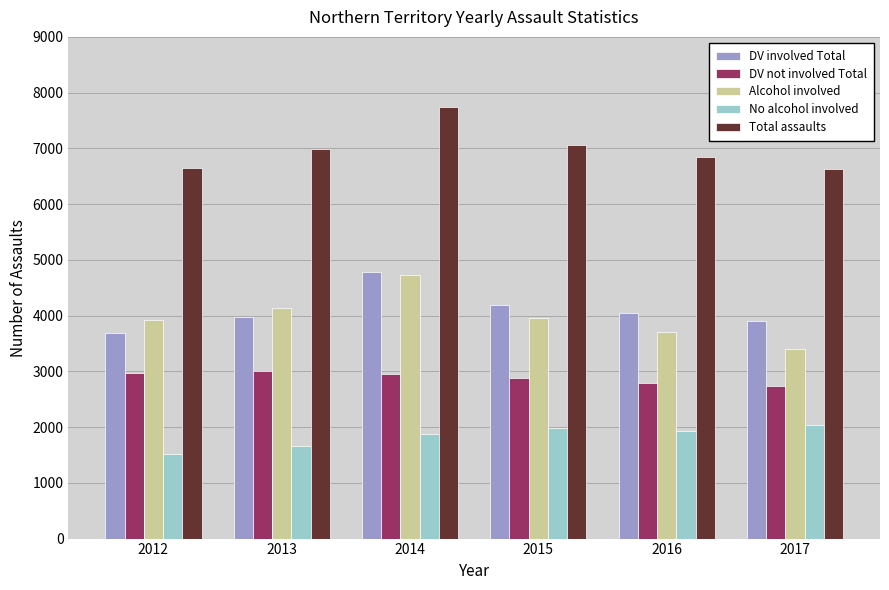

At which label is Total assaults closest to 7193?

2015